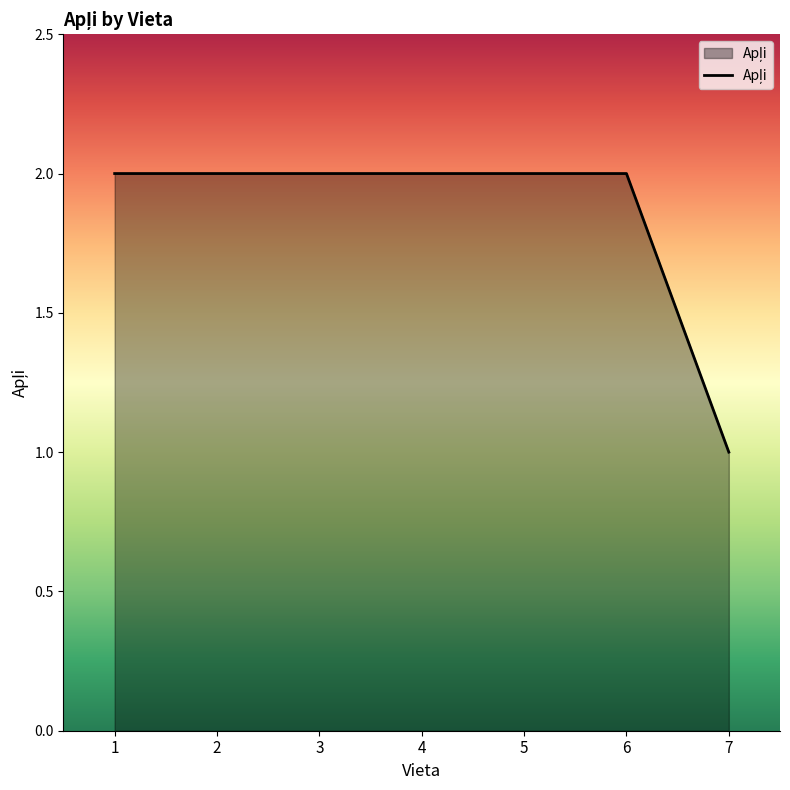

At which category does the chart reach its minimum across all series?

7